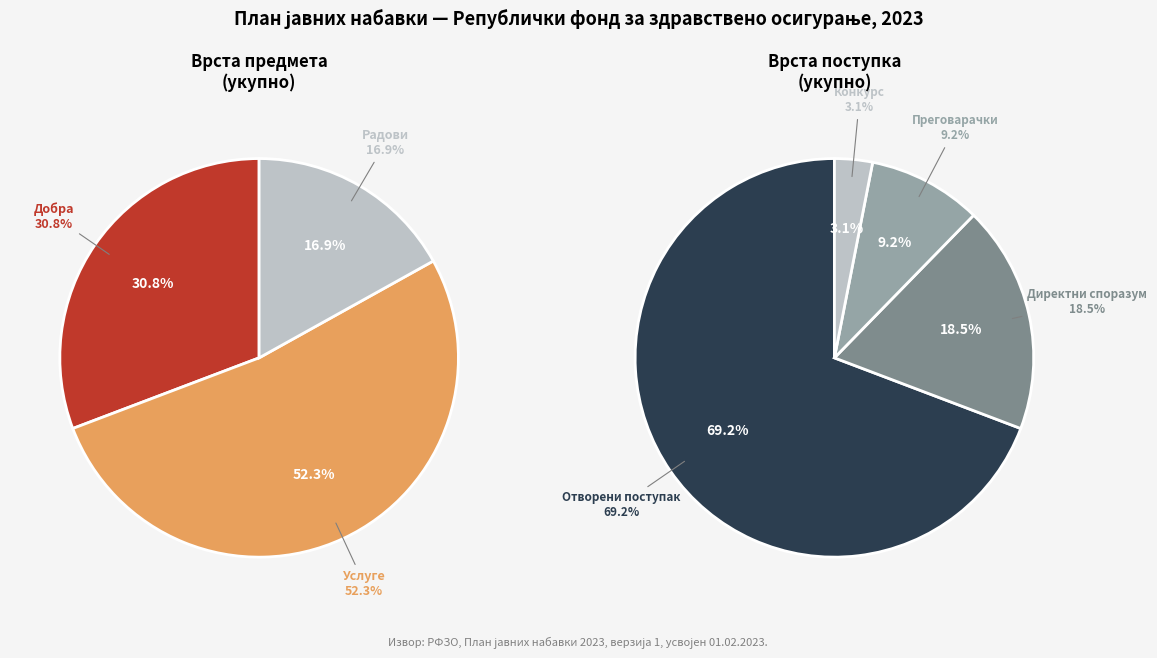

What is the largest slice in the pie chart?

Услуге